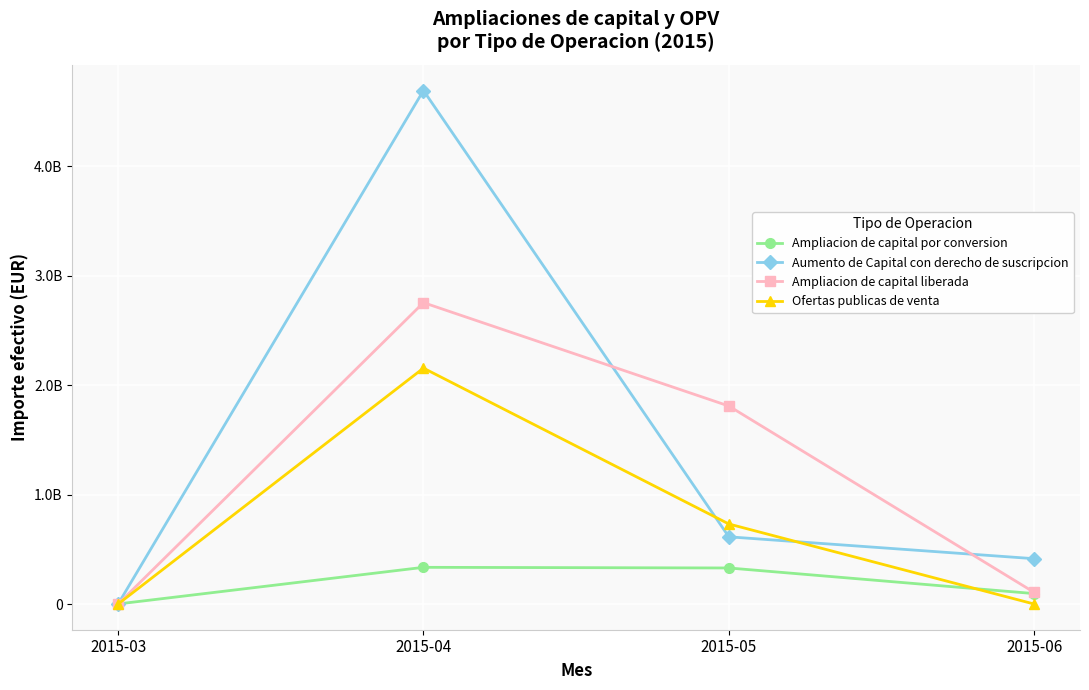

The Ofertas publicas de venta series shows 0.0 at 2015-03. True or false?

True